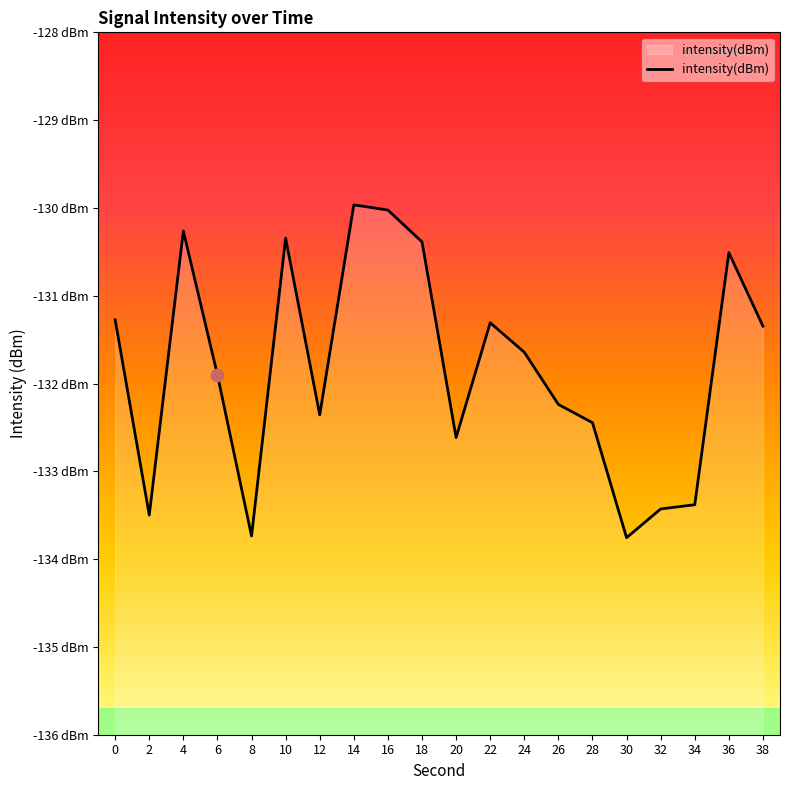

What is the change in value from 14 to 28?

-2.5